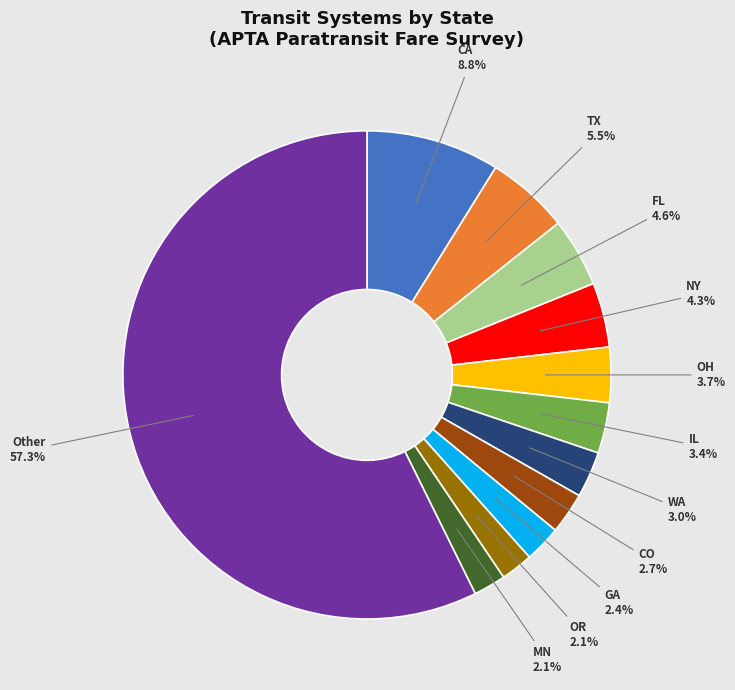

To the nearest percent, what is the difference between the largest and smallest slice percentages?

55%